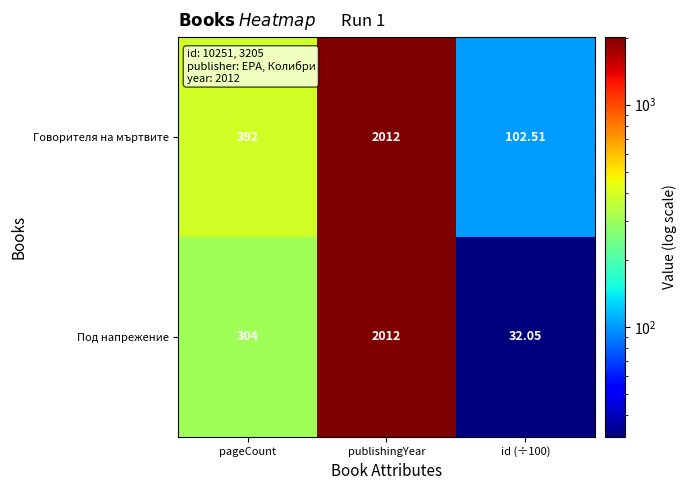

Which category has the highest value in the Под напрежение series?

publishingYear